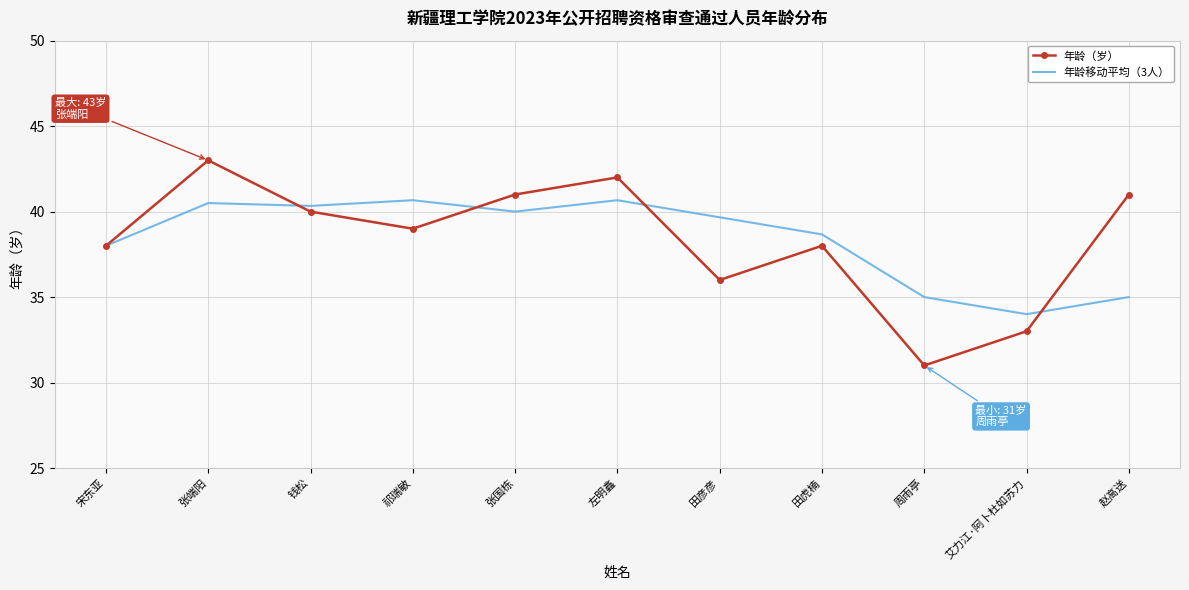

What position from the right is 赵高送?

1